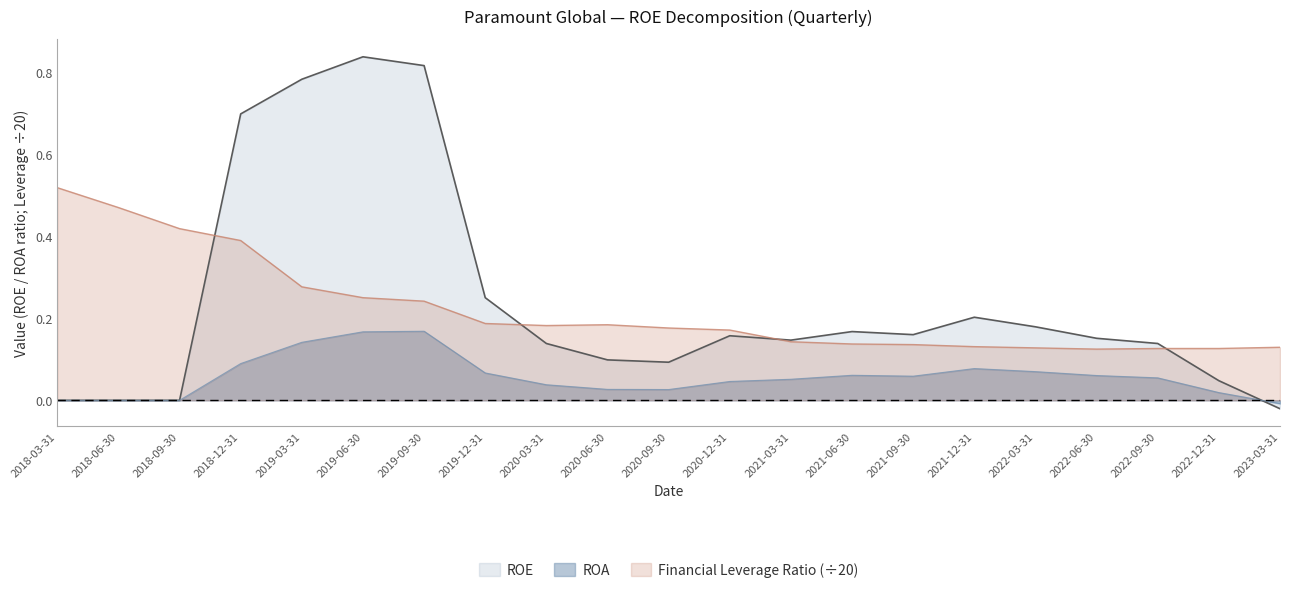

Which series has the widest spread of values?

ROE